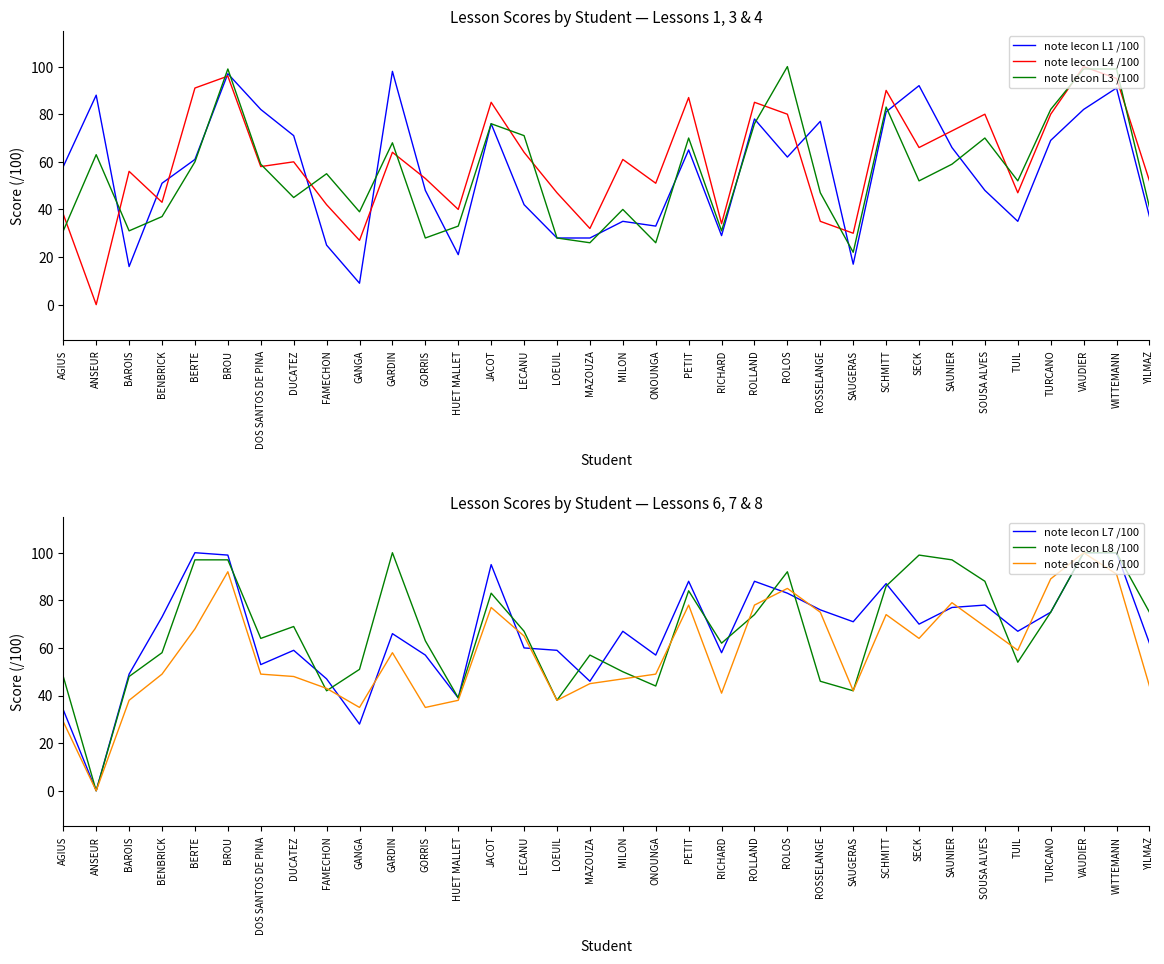

What is the maximum value for note lecon L3 /100?

100